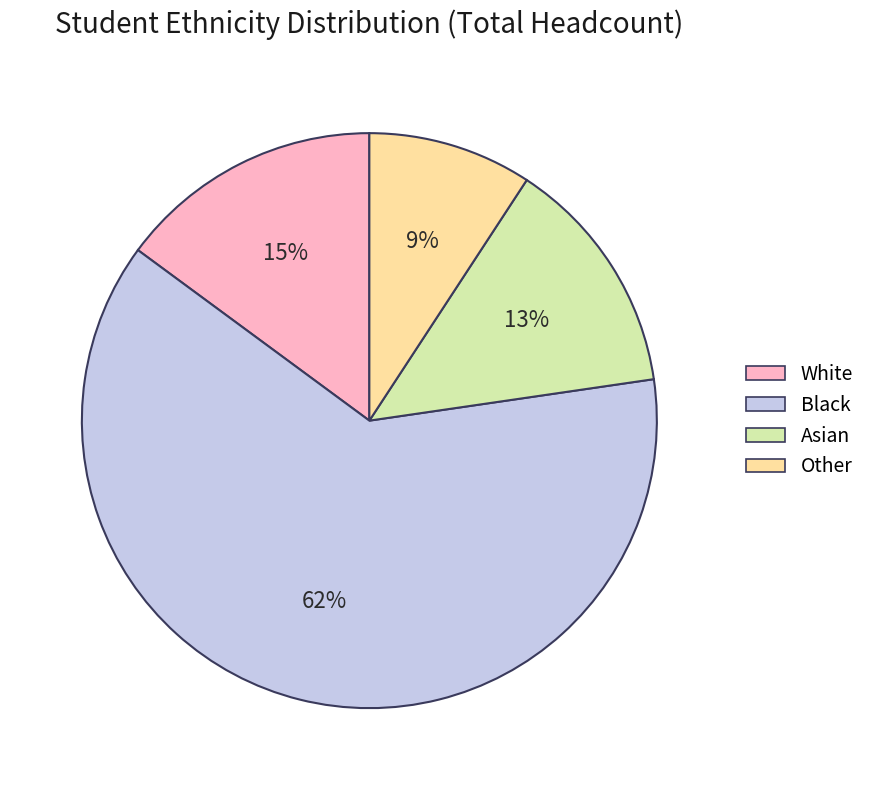

Combined, do White and Black account for over 50%?

Yes